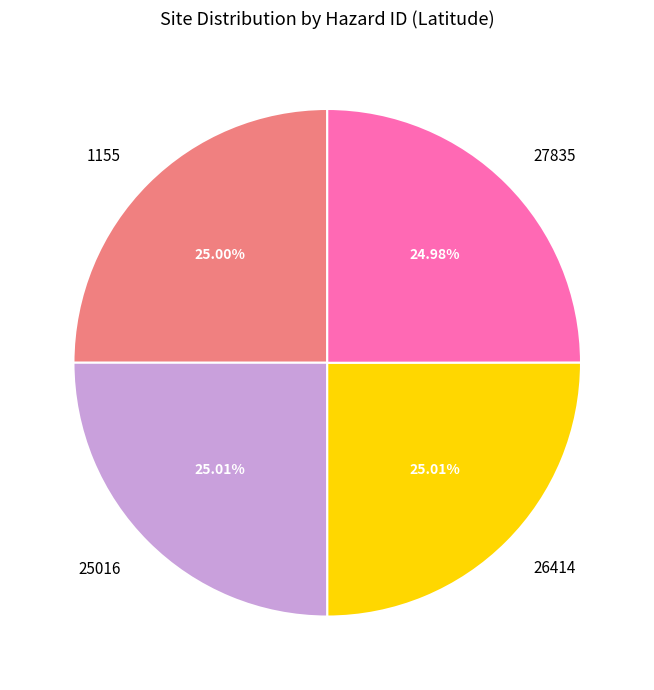

What percentage is the 1155 slice, to the nearest percent?

25%